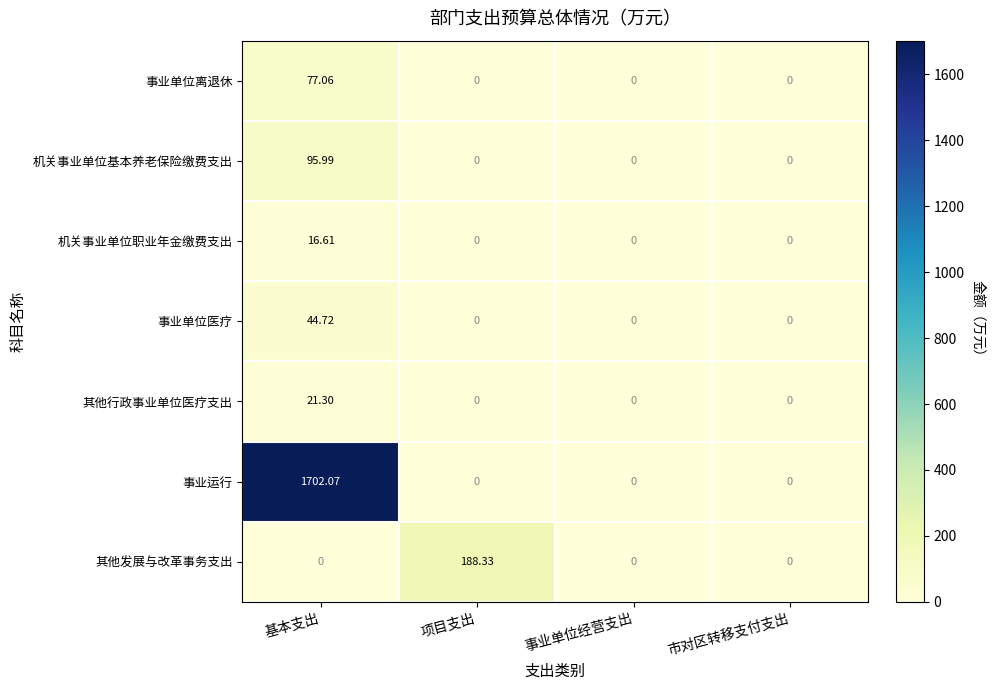

Which series has the widest spread of values?

事业运行